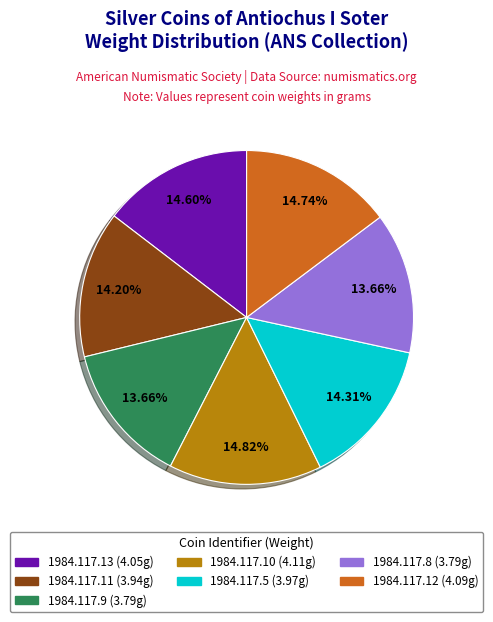

Is it true that 1984.117.12 is 5% of the pie?

False